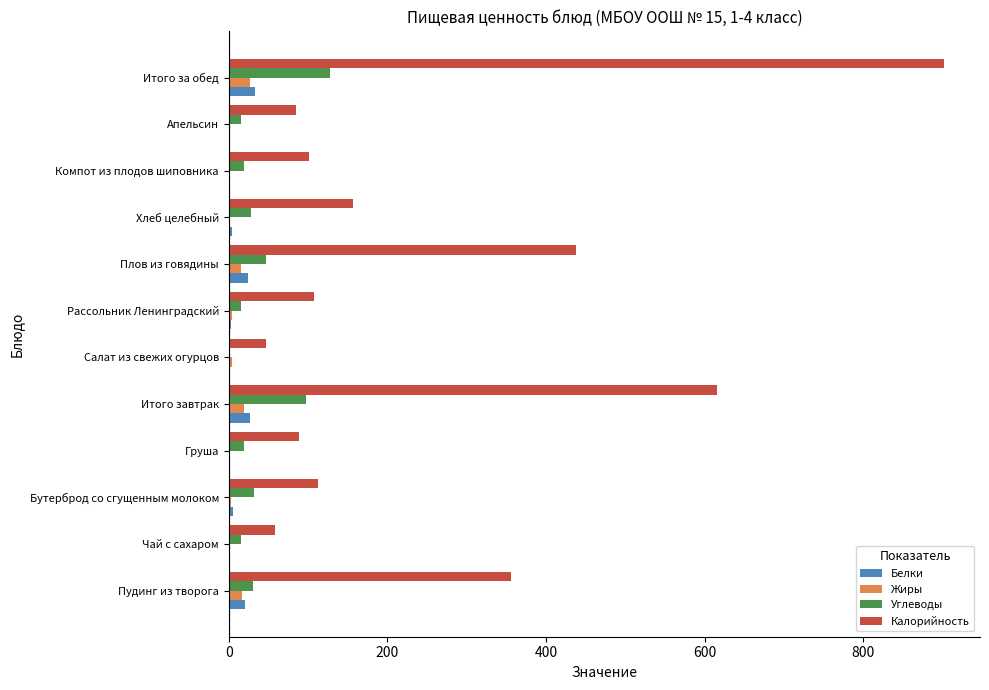

Count the number of categories in the chart.

12